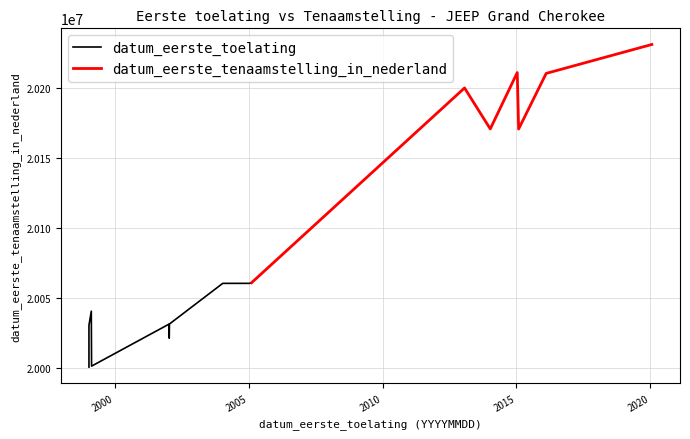

Is it true that datum_eerste_toelating equals 28380920 at 96TFTX?

False